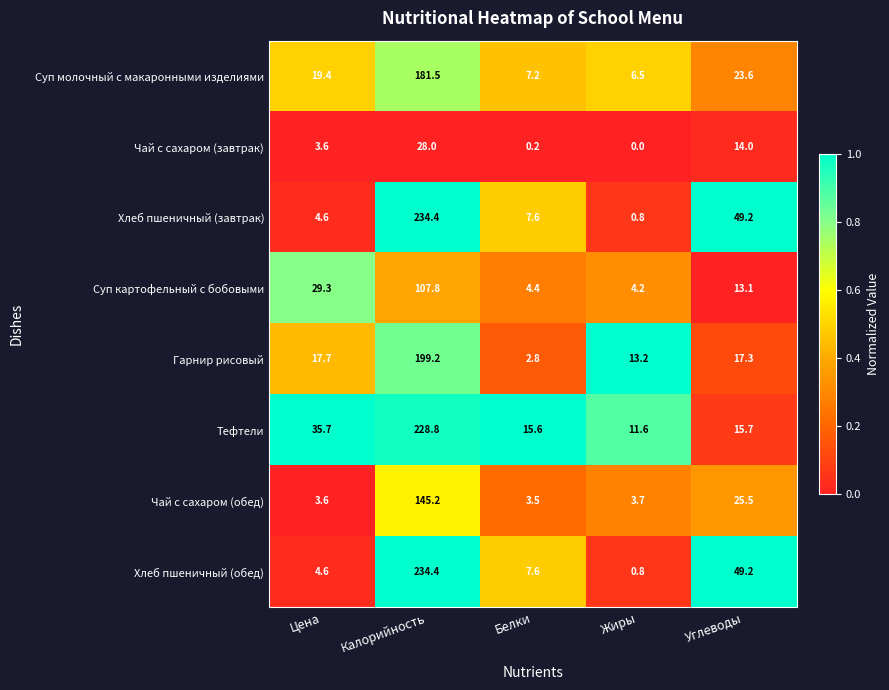

At which category is the sum across all series the highest?

Калорийность